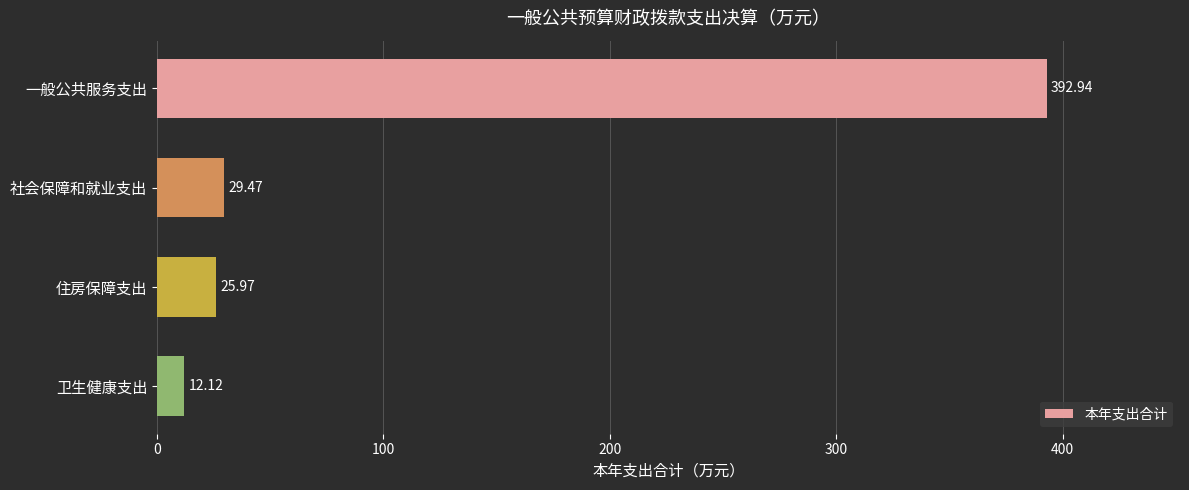

What is the average value?

115.1